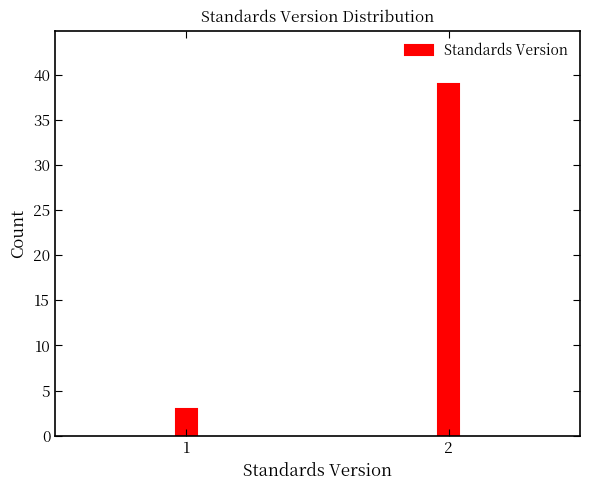

Reading left to right, transcribe all the data shown in this chart.

1=3	2=39